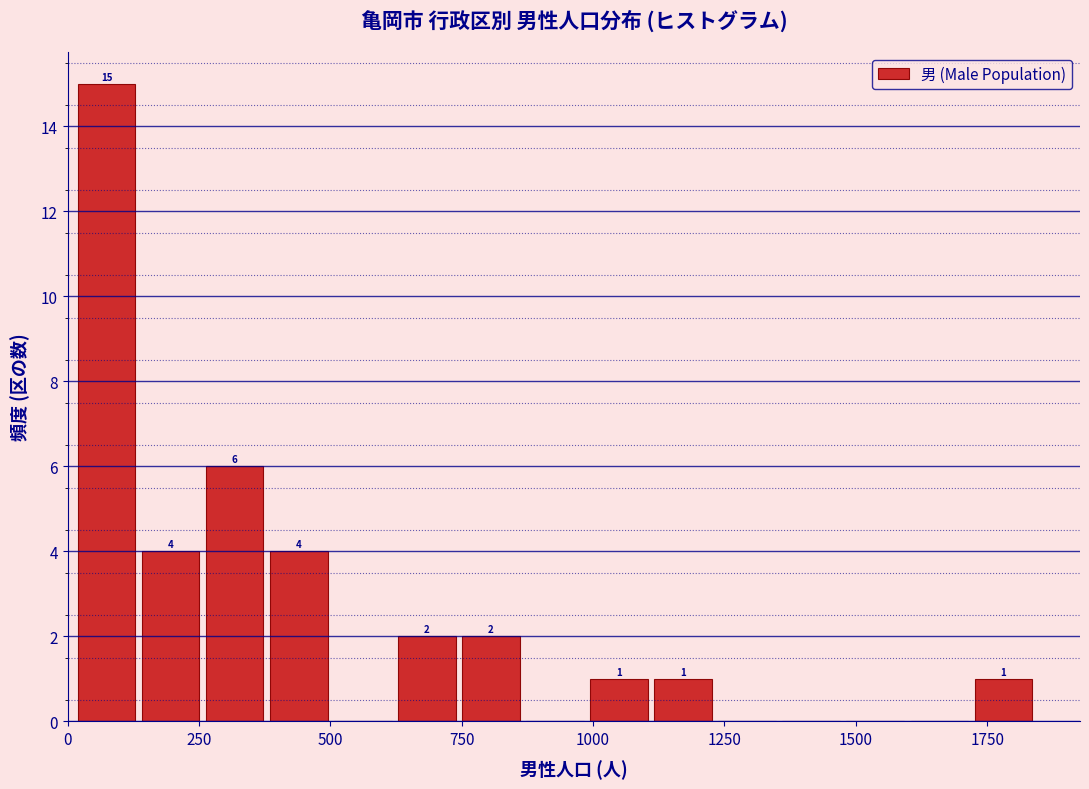

Read against the x-axis, roughly where is the centre of the tallest bar?

50